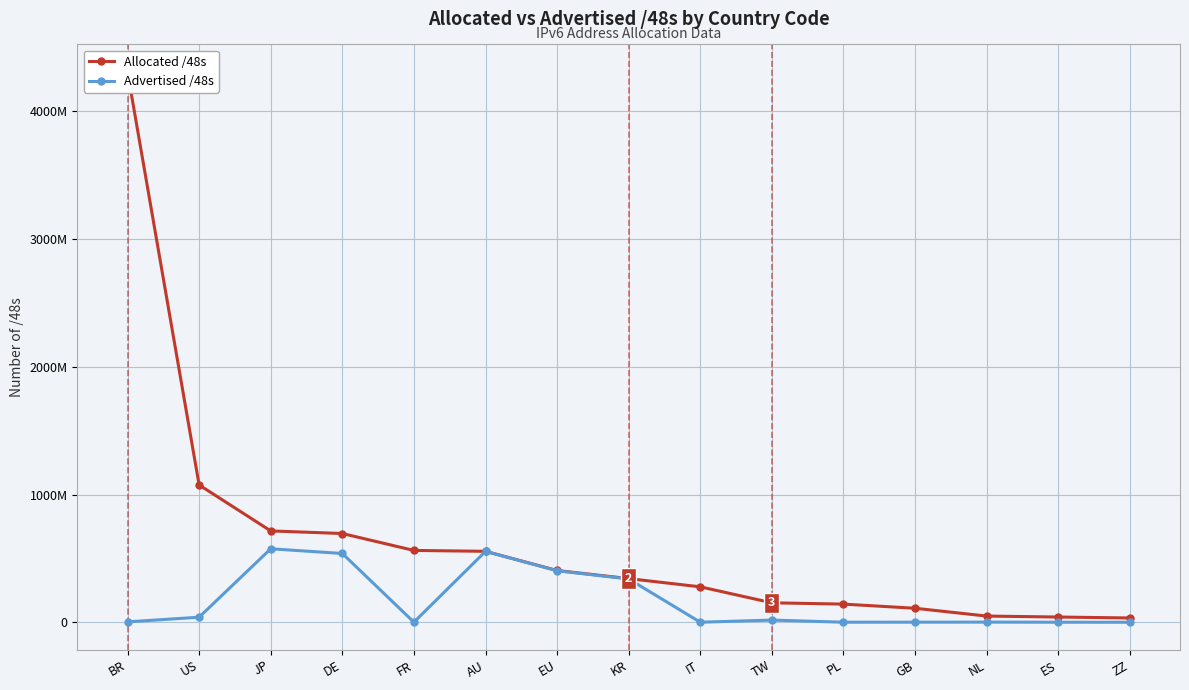

Rank the series at PL from lowest to highest value.

Advertised /48s, Allocated /48s